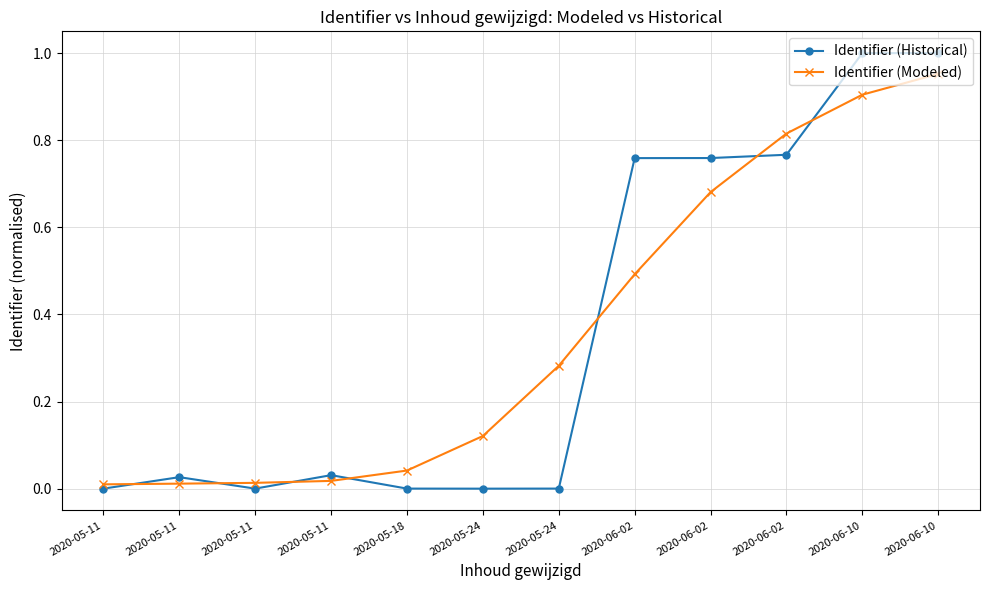

True or false: Identifier (Modeled) and Identifier (Historical) intersect in this chart.

True